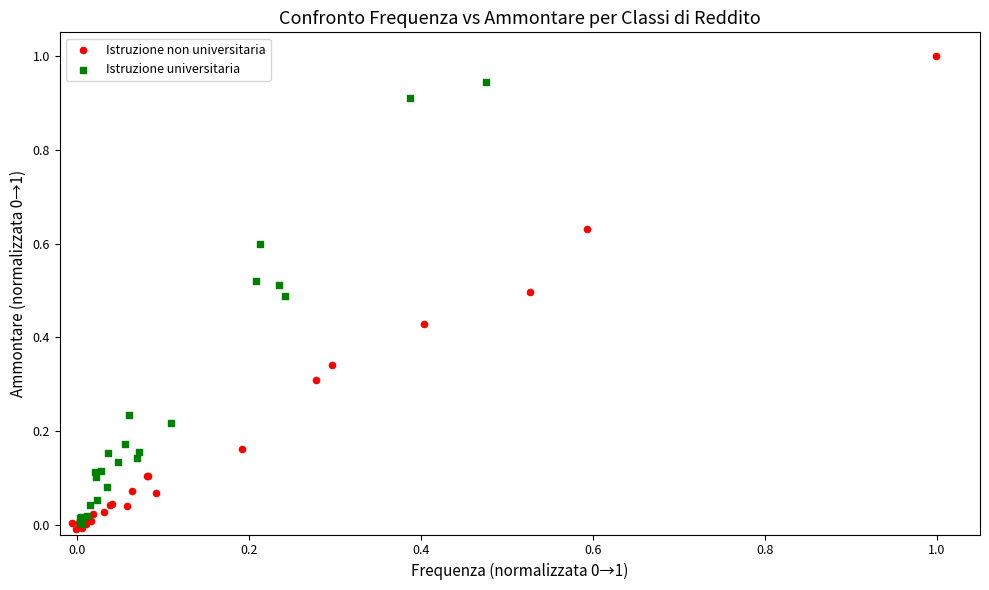

Which series has the largest Y range (max minus min)?

Istruzione non universitaria